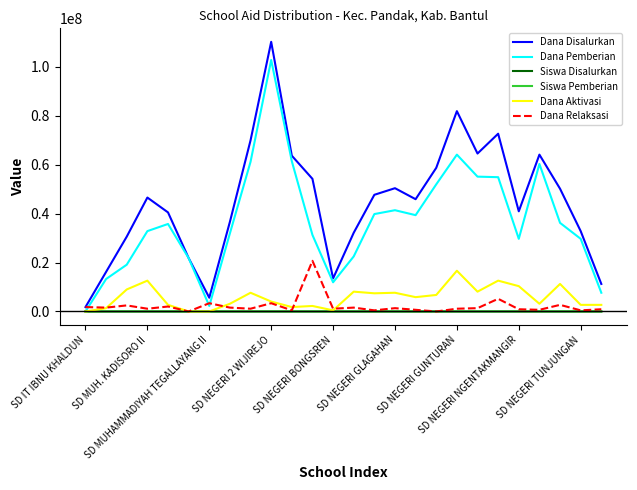

In Dana Pemberian, how many points are higher than both neighbors (excluding endpoints)?

5